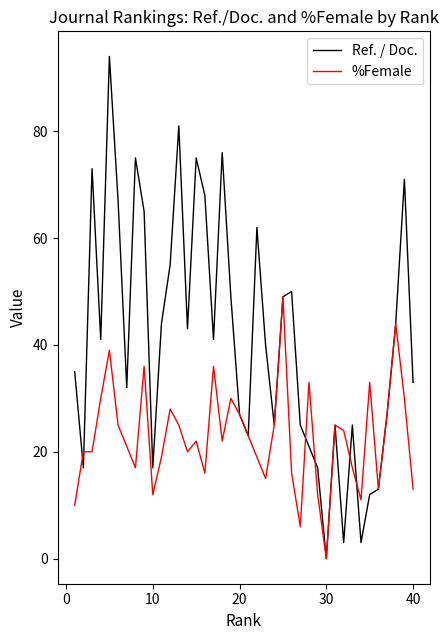

Which series has the largest range (max minus min)?

Ref. / Doc.